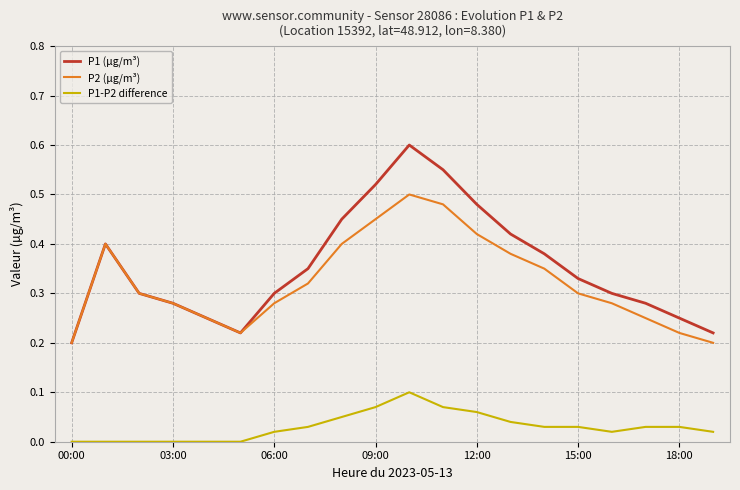

How many series are shown in this chart?

3